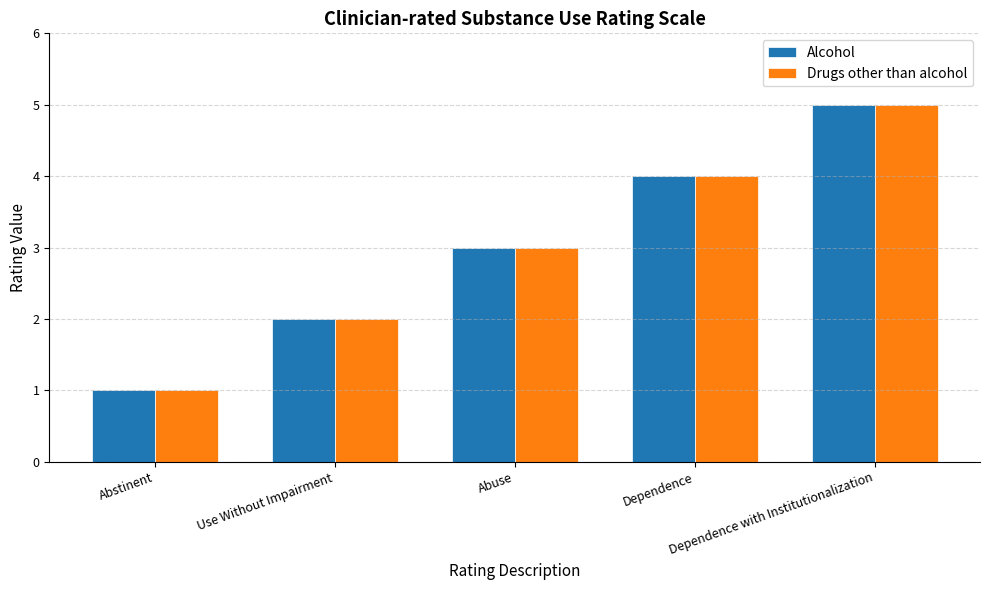

How many groups of bars are there?

5